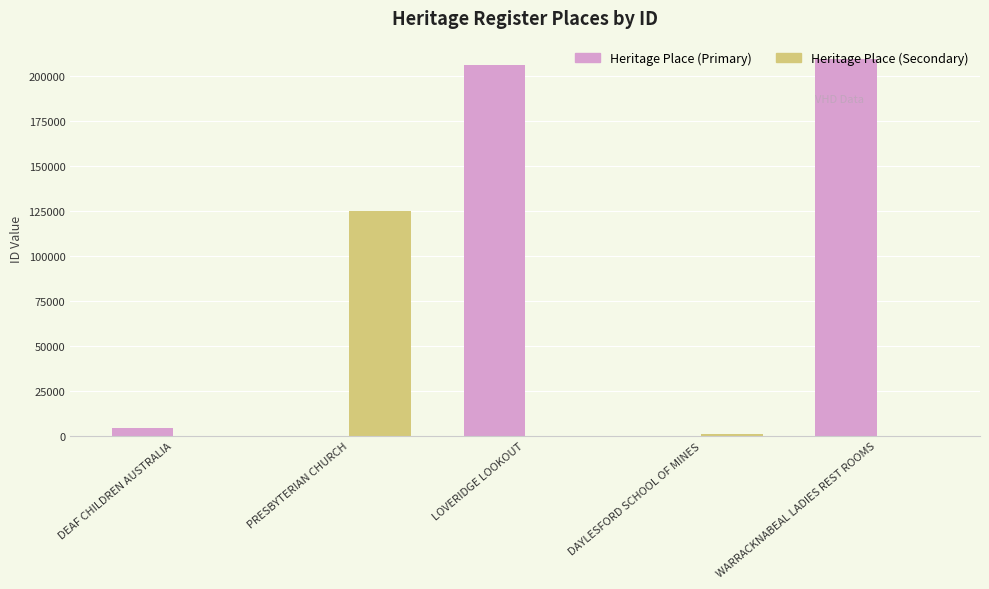

Reading right to left, what are all the values shown in this chart?

Heritage Place (Primary): WARRACKNABEAL LADIES REST ROOMS=209200	DAYLESFORD SCHOOL OF MINES=0	LOVERIDGE LOOKOUT=206243	PRESBYTERIAN CHURCH=0	DEAF CHILDREN AUSTRALIA=4438
Heritage Place (Secondary): WARRACKNABEAL LADIES REST ROOMS=0	DAYLESFORD SCHOOL OF MINES=1304	LOVERIDGE LOOKOUT=0	PRESBYTERIAN CHURCH=124816	DEAF CHILDREN AUSTRALIA=0